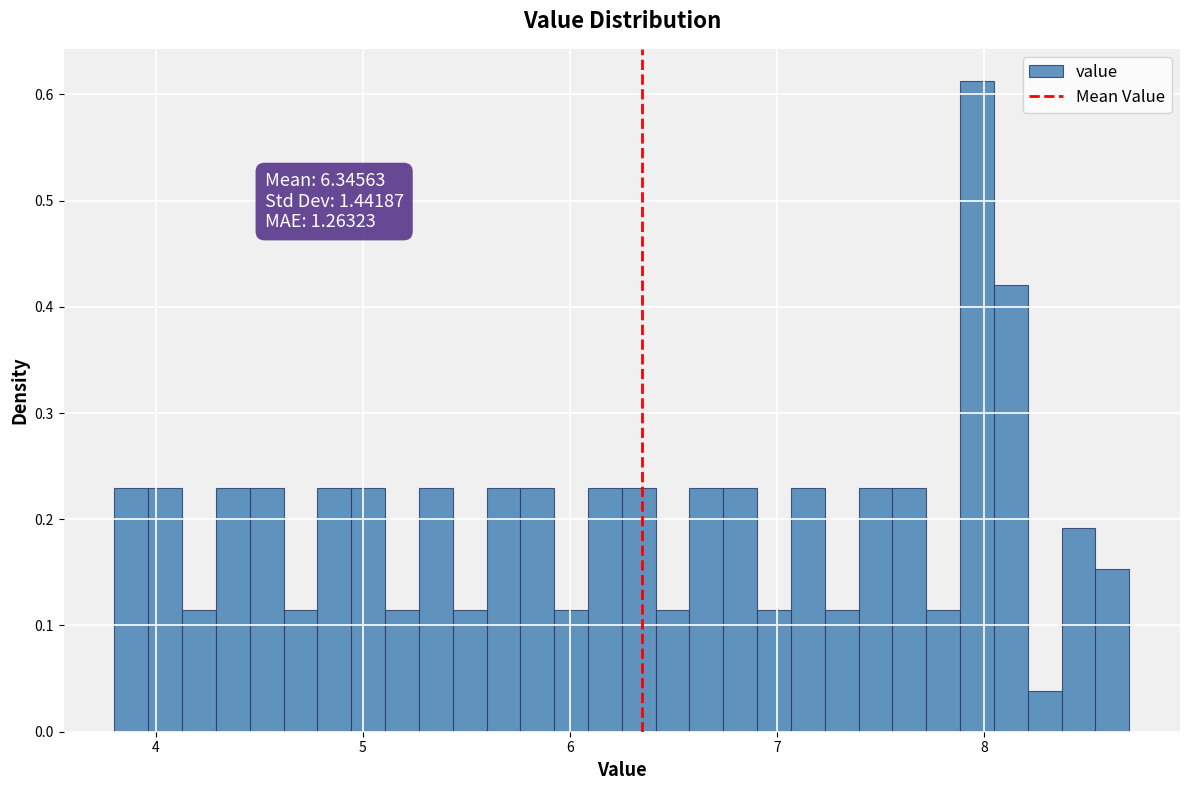

Read against the x-axis, roughly where is the centre of the tallest bar?

8.0